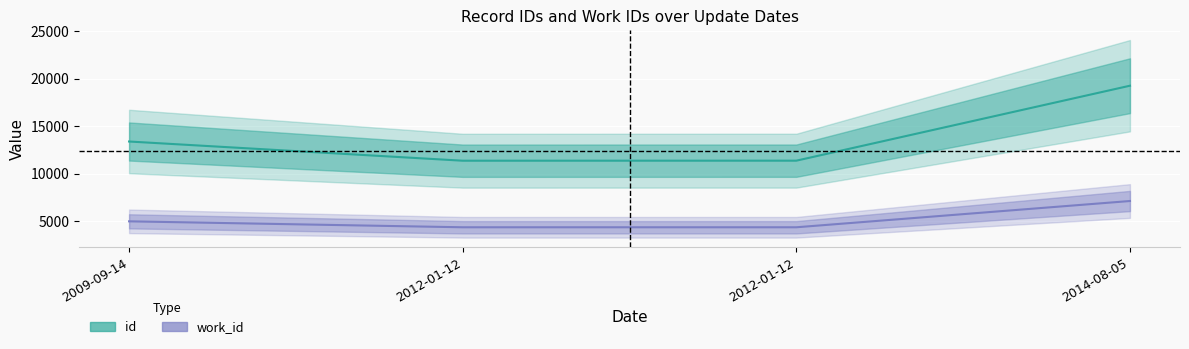

True or false: id and work_id intersect in this chart.

False